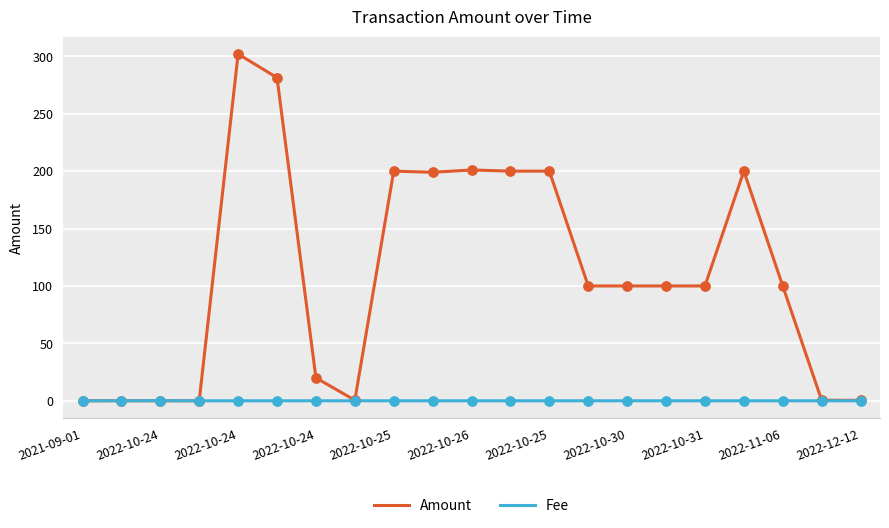

Which series has the largest range (max minus min)?

Amount